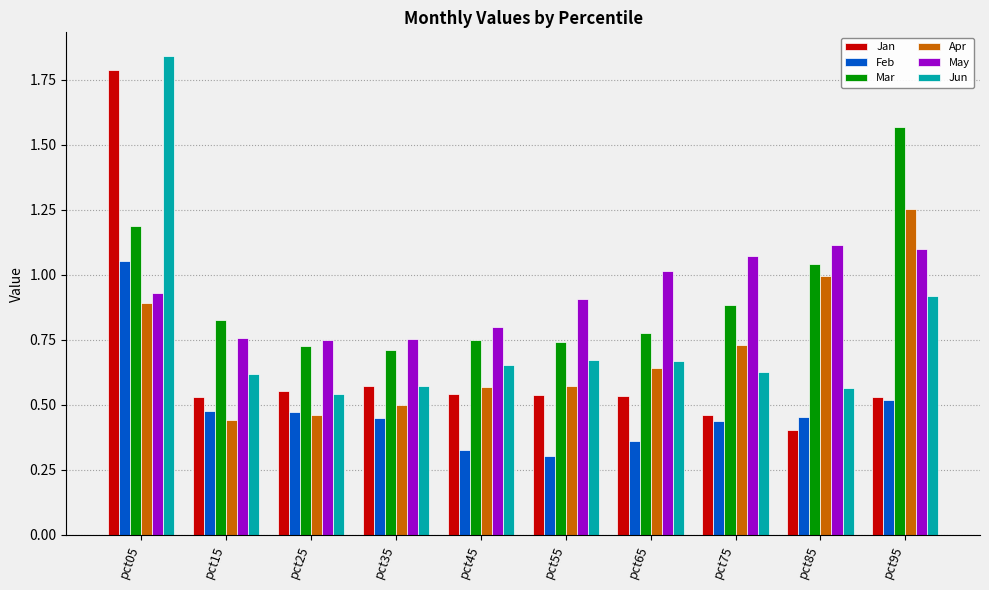

At how many categories does at least one series exceed 0?

10